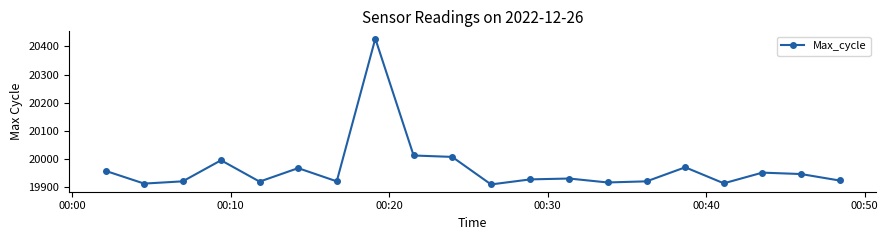

True or false: there are more than 0 points higher than both neighbors.

True